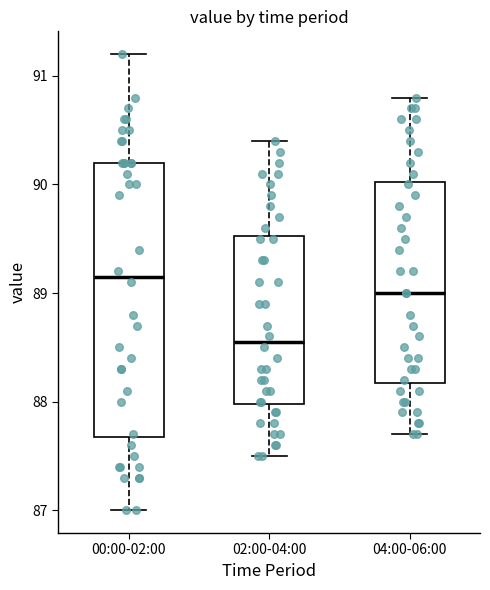

Where is the lower edge of the box for 04:00-06:00 on the y-axis? The values are not printed on the chart, so give them approximately, as read against the axis.

88.2